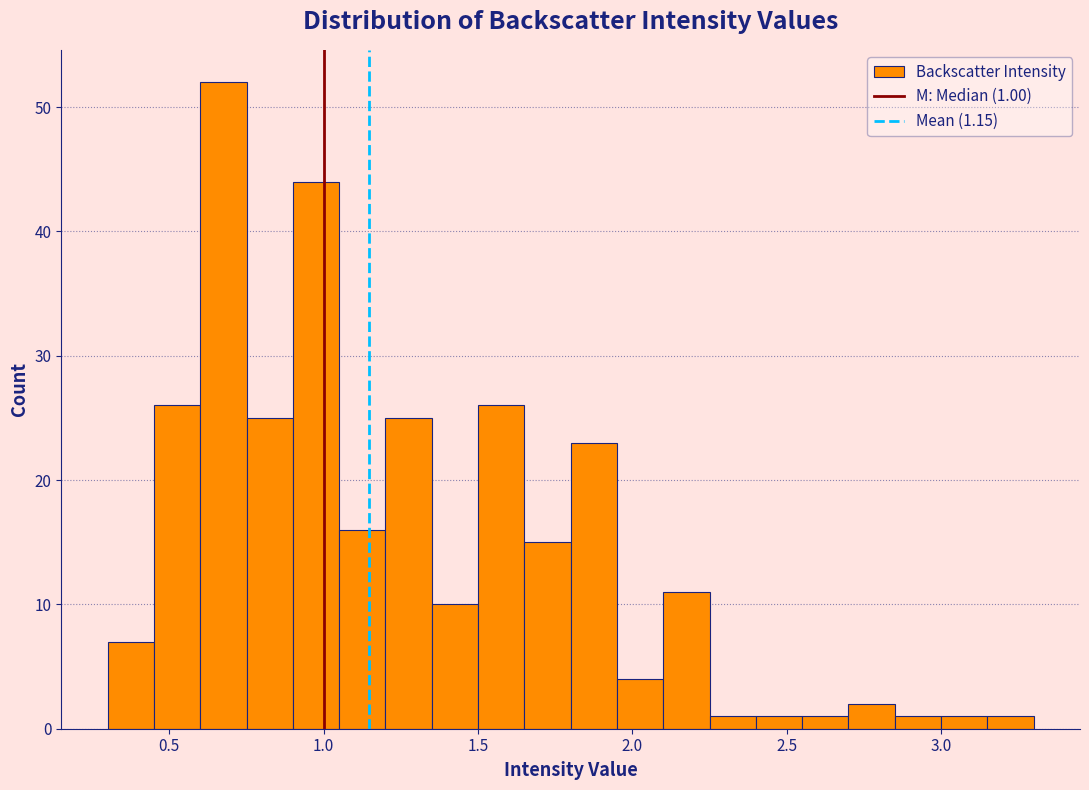

Around what value on the x-axis is the tallest bar? Give the approximate position of its centre, as read against the axis.

0.70